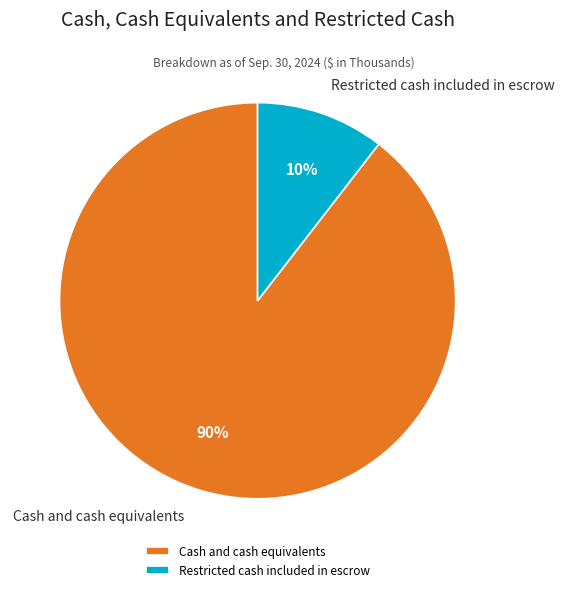

Count the number of slices in the pie.

2